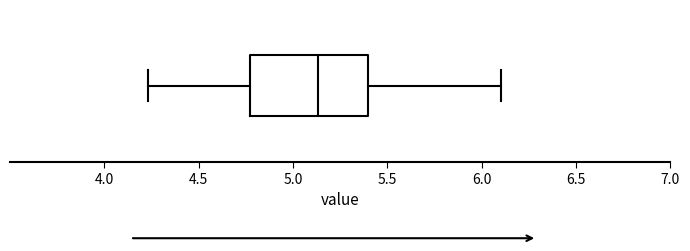

Transcribe this box plot: give where the median line is, the range the box spans, and where the two whiskers end, as read against the x-axis. The values are not printed on the chart, so give them approximately, as read against the axis.

median 5.15, box 4.75 to 5.40, whiskers 4.25 to 6.10